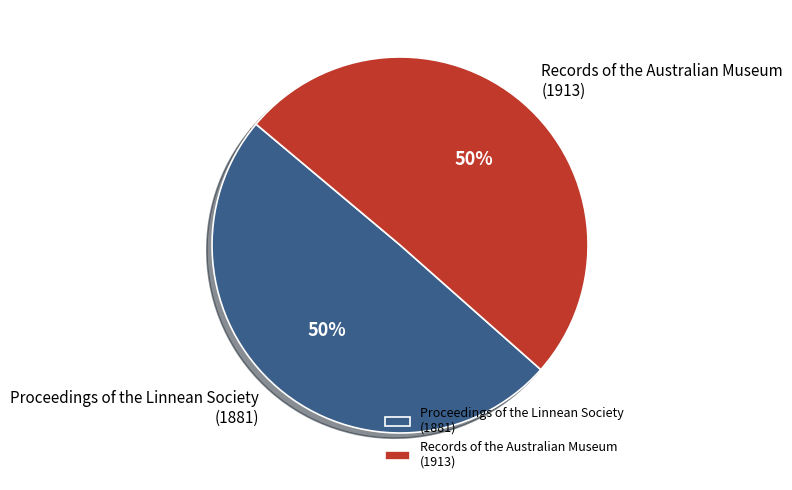

Approximately how many times larger is the value at Records of the Australian Museum (1913) compared to Proceedings of the Linnean Society (1881)?

1.0